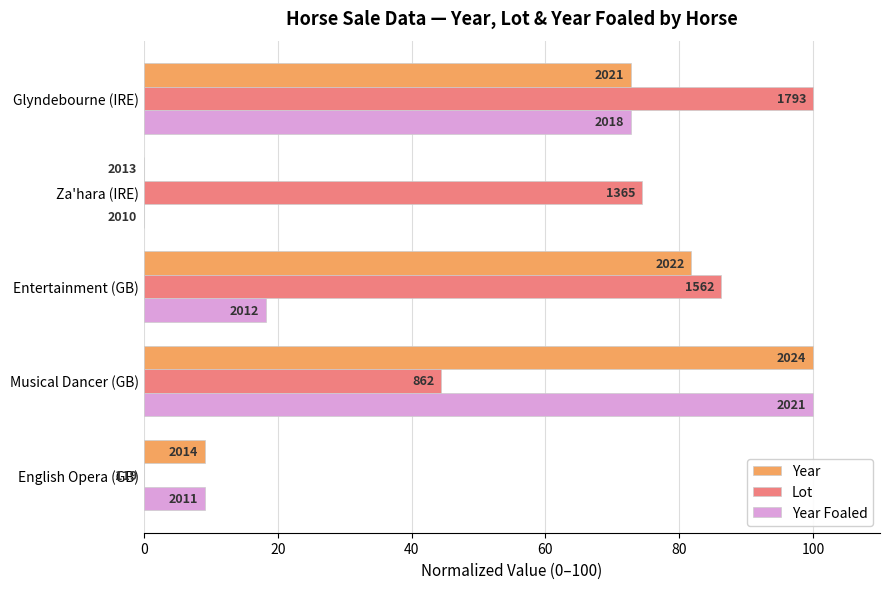

What are all the series names shown in the legend?

Year, Lot, Year Foaled